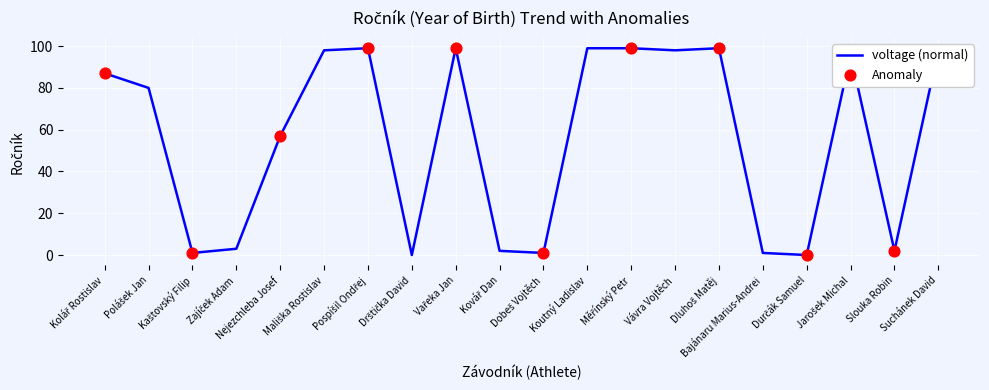

What is the difference between the maximum and minimum values?

99